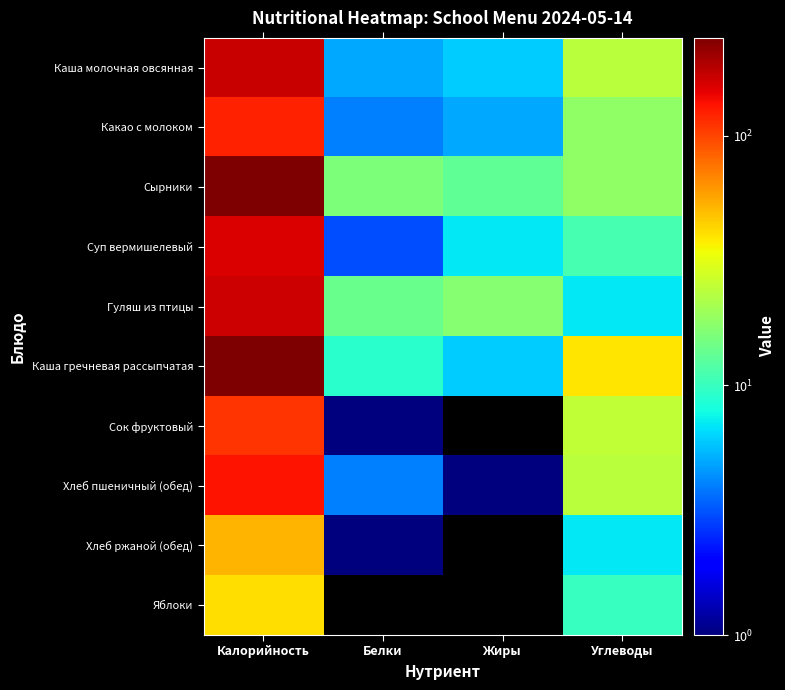

At which category is the sum across all series the highest?

Калорийность